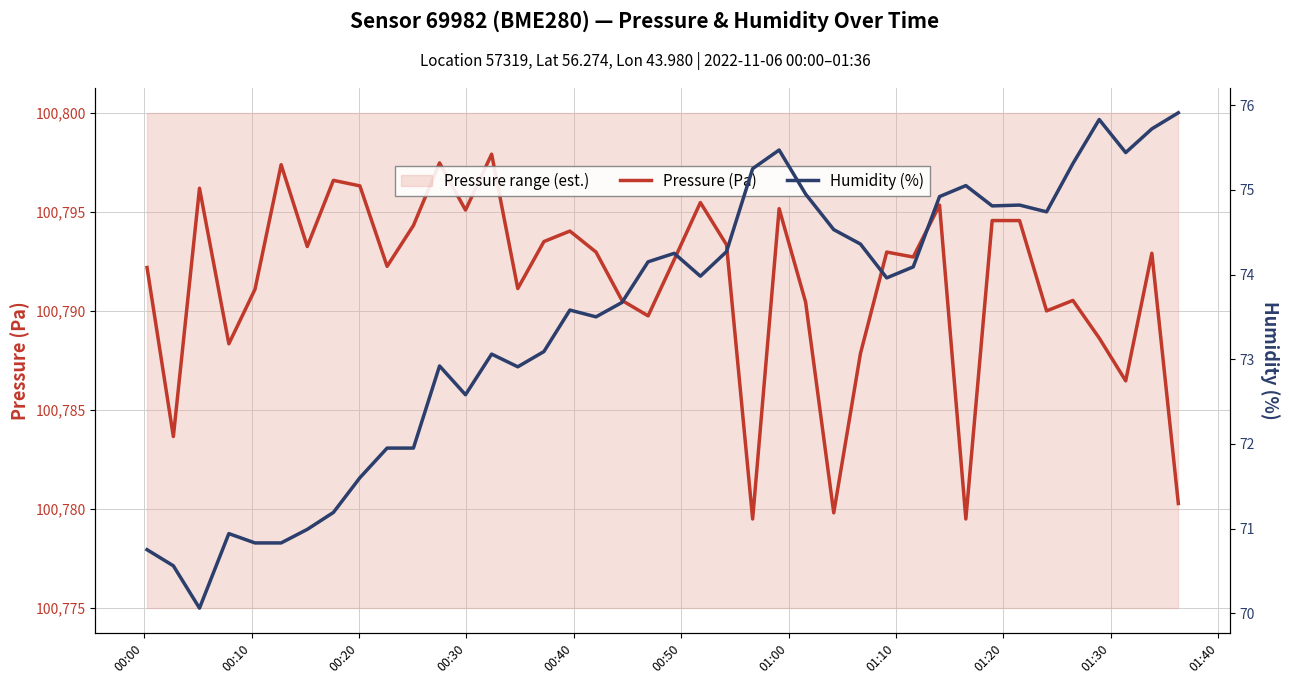

Is it true that Pressure (Pa) equals 166468.6 at 39?

False